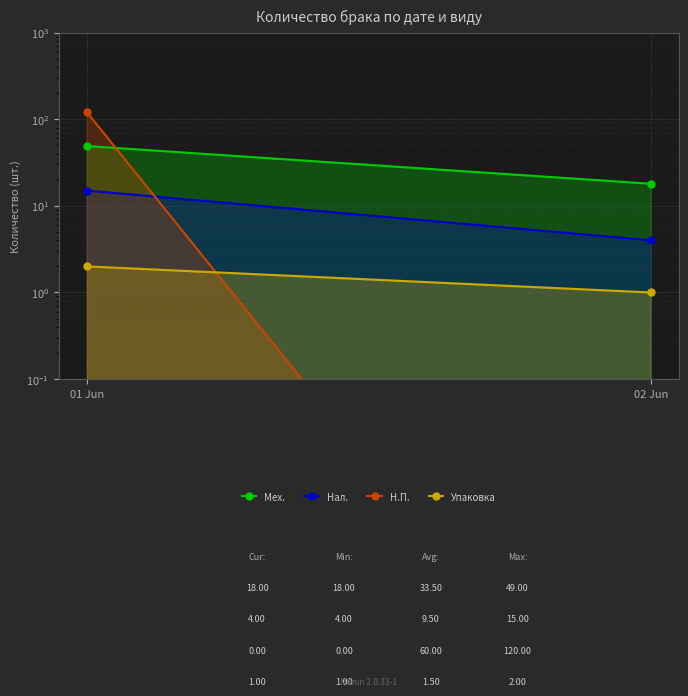

Which series changed the most between 01 Jun and 02 Jun?

Н.П.